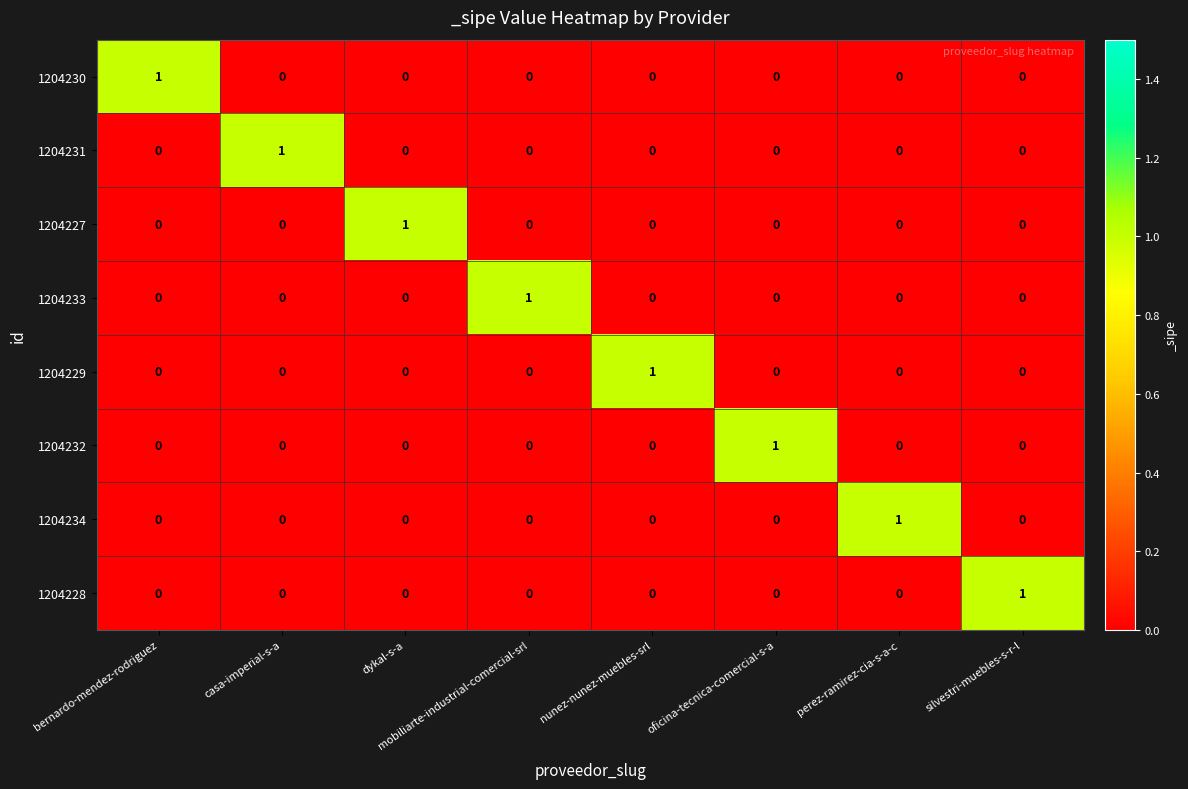

What is the total value across all series at dykal-s-a?

1